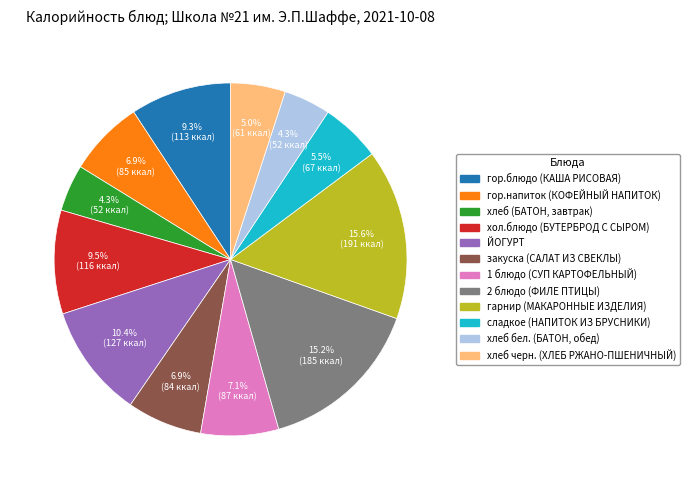

To the nearest percent, what is the average slice percentage?

8%